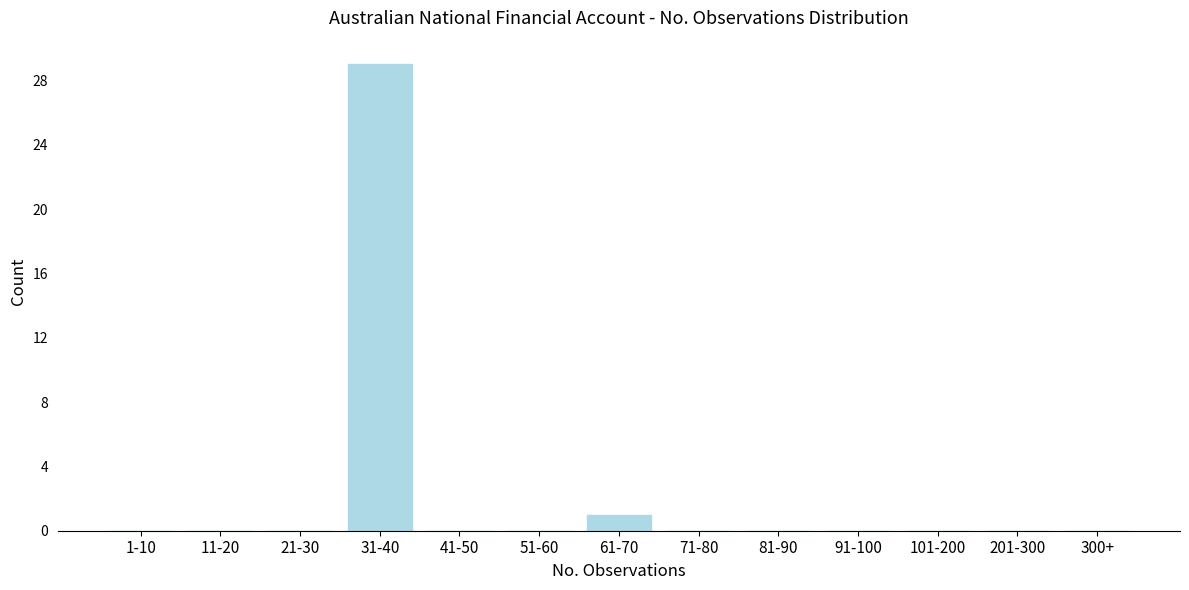

Reading left to right, what are all the values shown in this chart?

1-10=0	11-20=0	21-30=0	31-40=29	41-50=0	51-60=0	61-70=1	71-80=0	81-90=0	91-100=0	101-200=0	201-300=0	300+=0